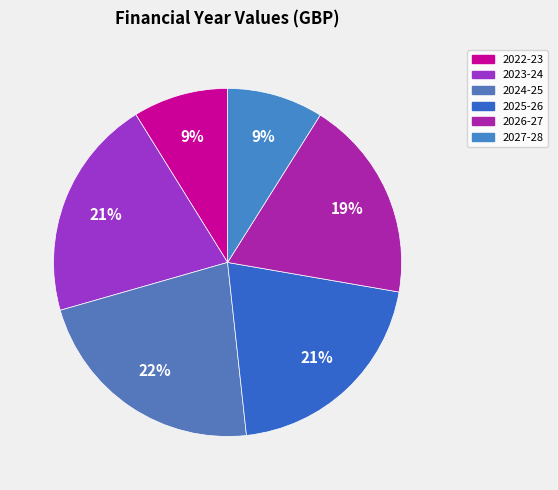

How many slices are in this pie chart?

6